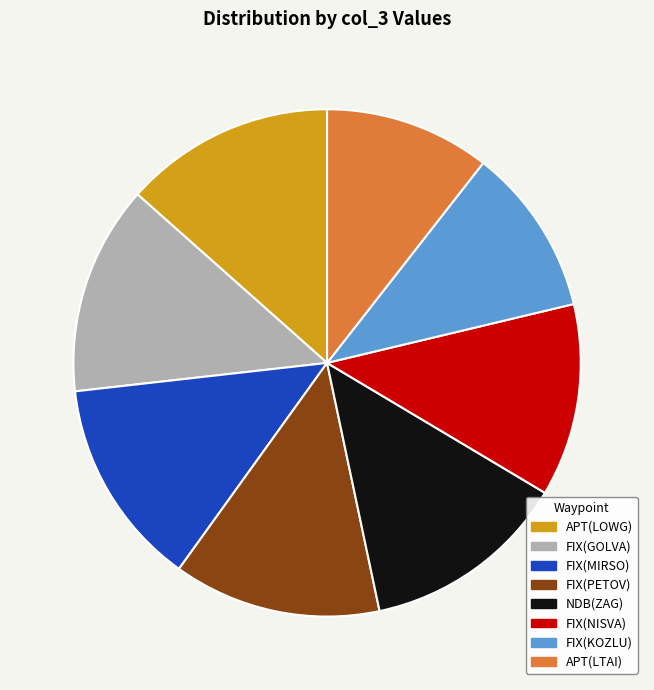

Which has a higher value, FIX(MIRSO) or FIX(NISVA)?

FIX(MIRSO)